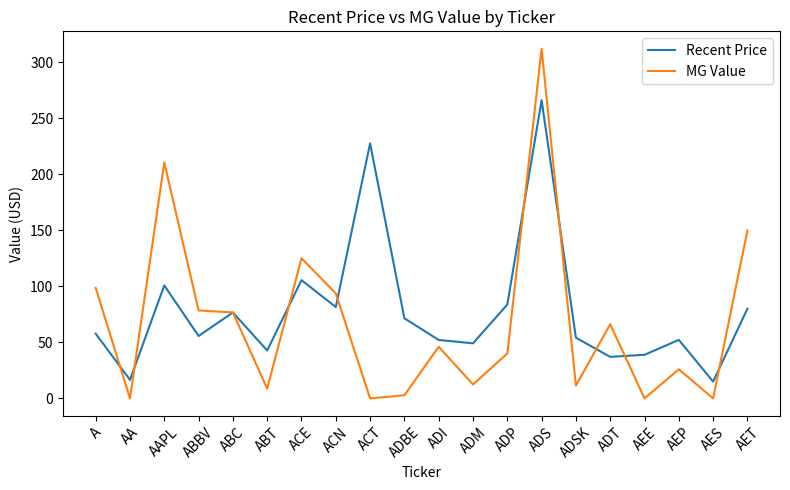

What are all the series names shown in the legend?

Recent Price, MG Value